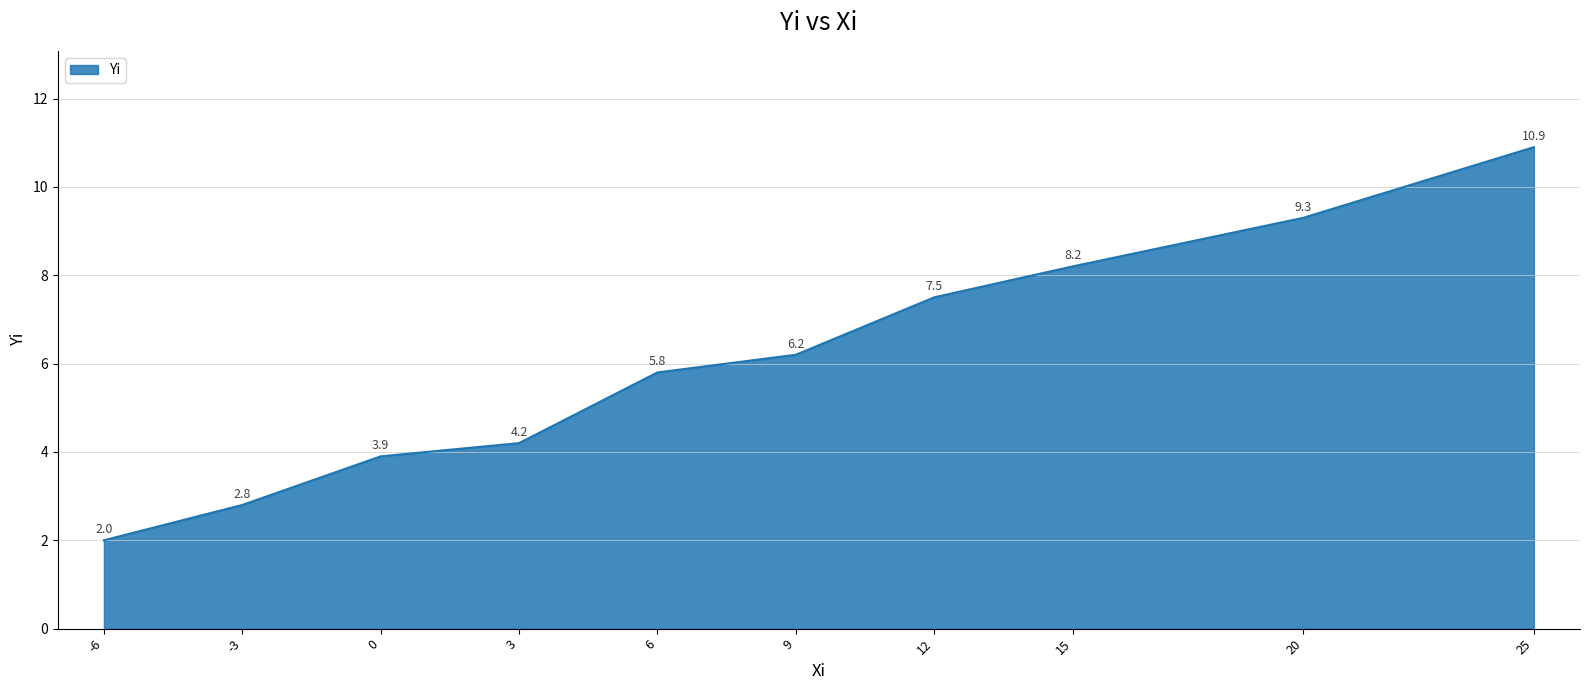

The chart shows a value of 5.8 at 6. True or false?

True